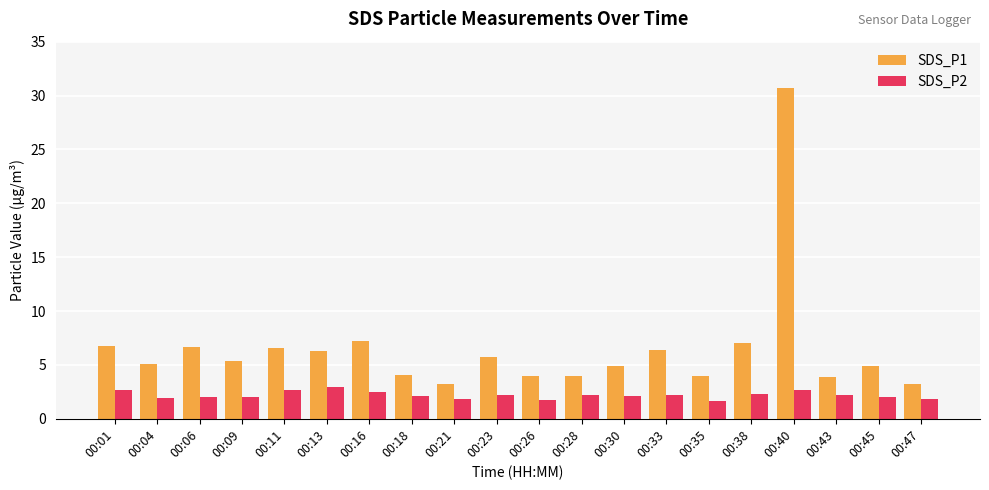

Where does the SDS_P2 series first go above 2?

00:01